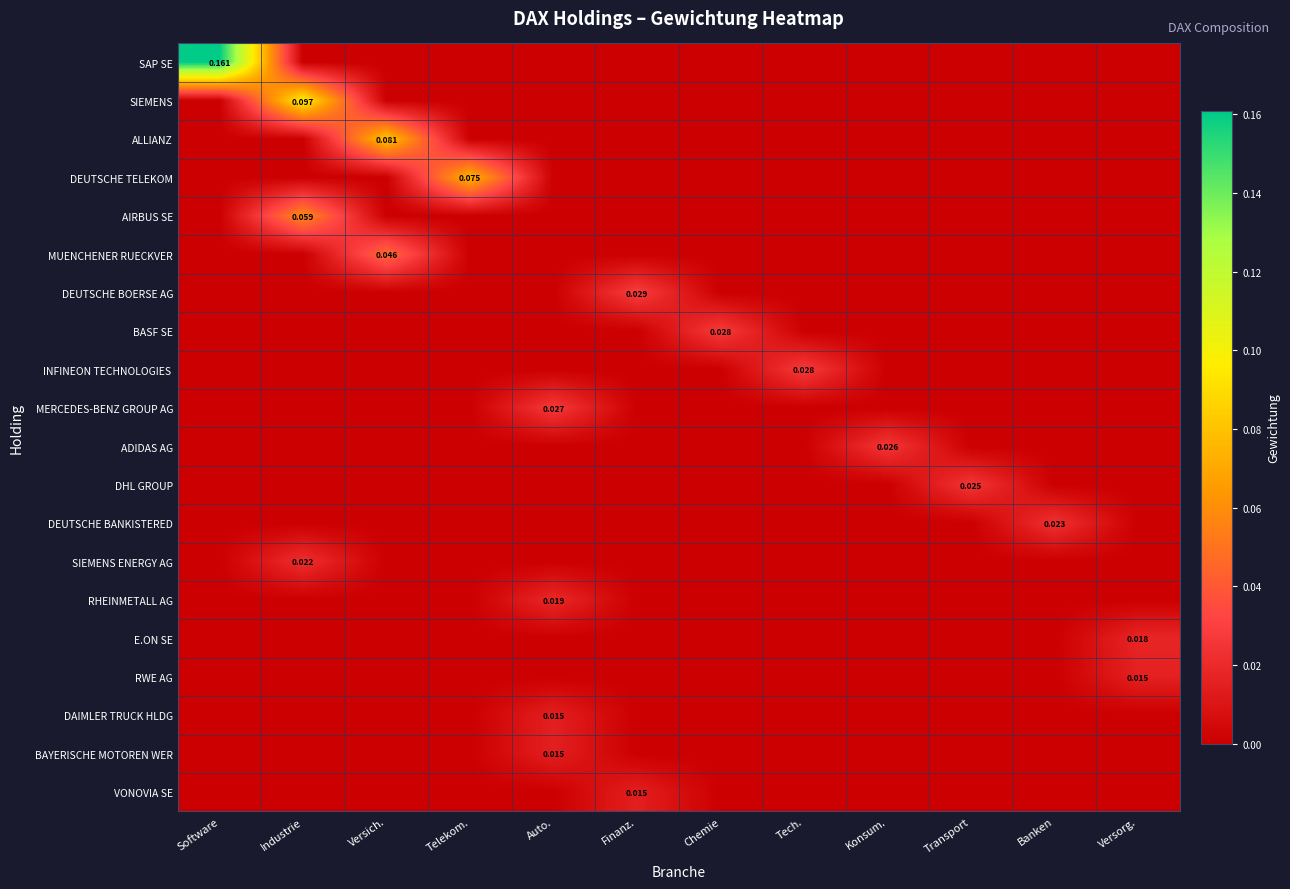

Where is VONOVIA SE nearest to the value 0?

Software